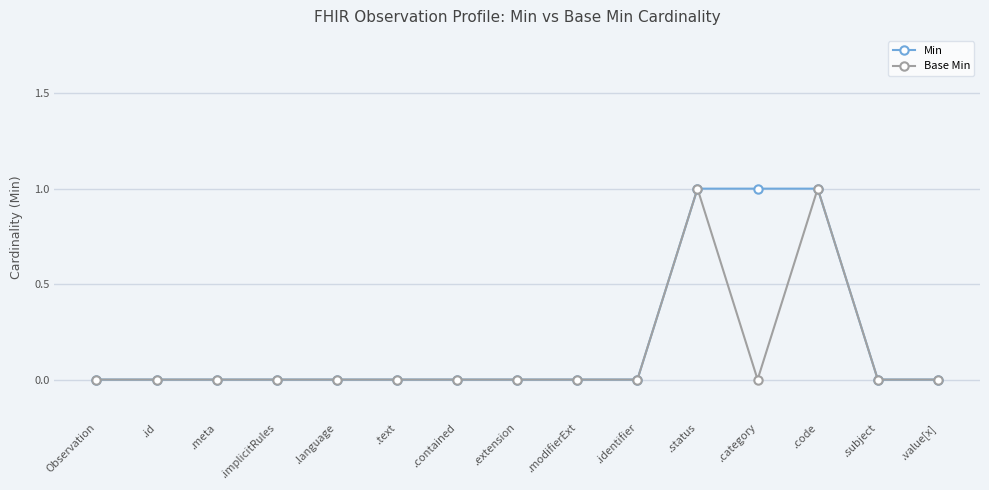

Rank the series by their average value, from lowest to highest.

Base Min, Min